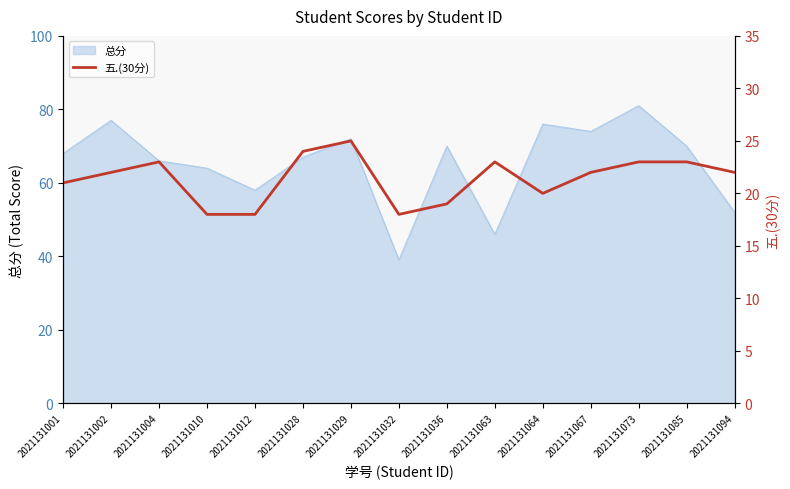

How many categories are shown in the chart?

15